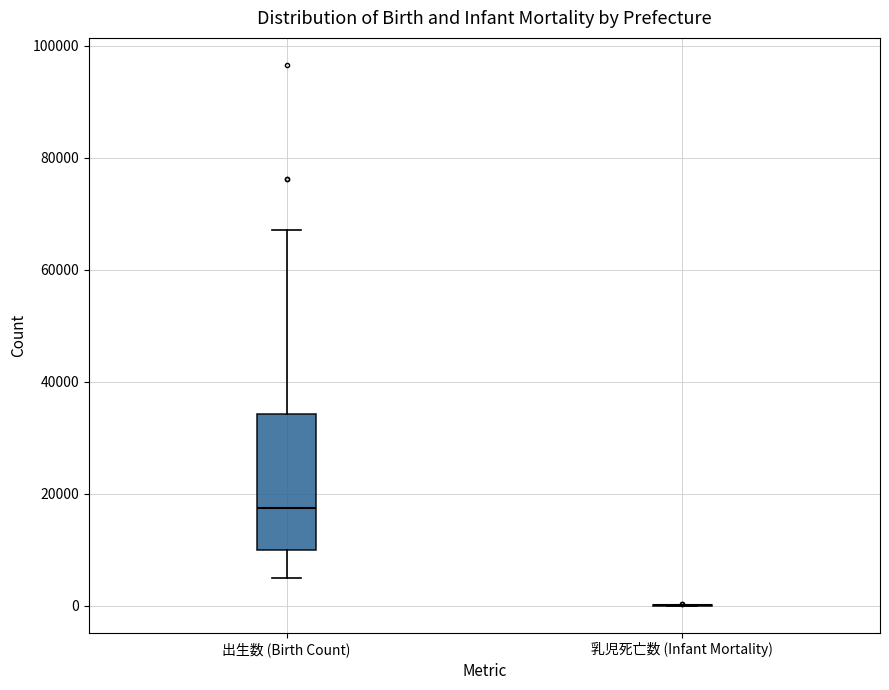

Comparing the boxes themselves (not the whiskers), which one is the tallest?

出生数 (Birth Count)